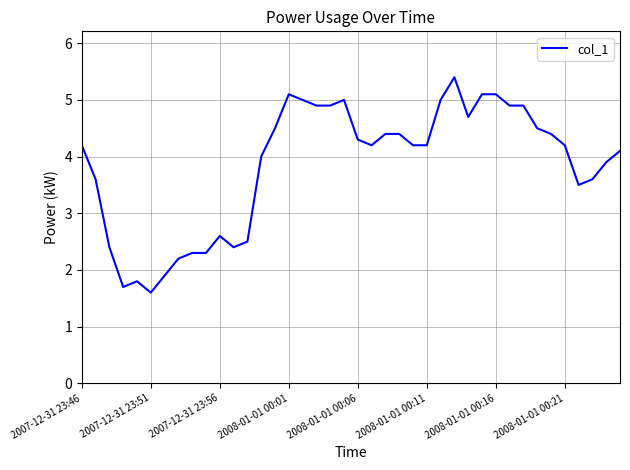

What is the greatest value displayed?

5.4